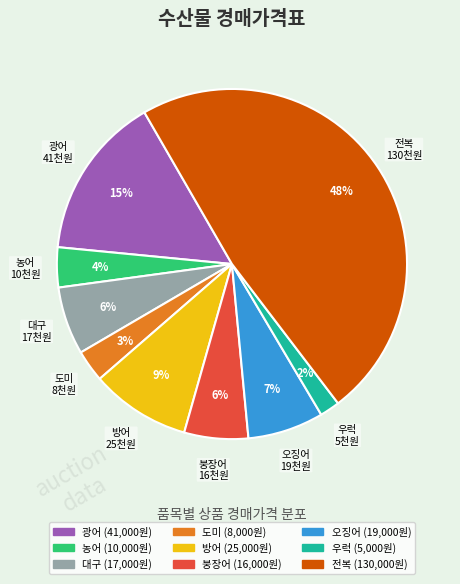

What percentage is the 방어 slice, to the nearest percent?

9%